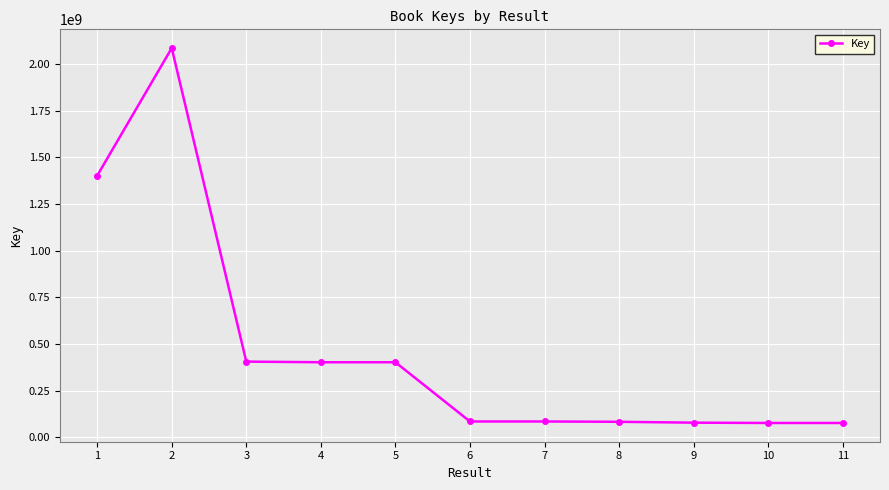

At which category does the data reach its first local peak?

2